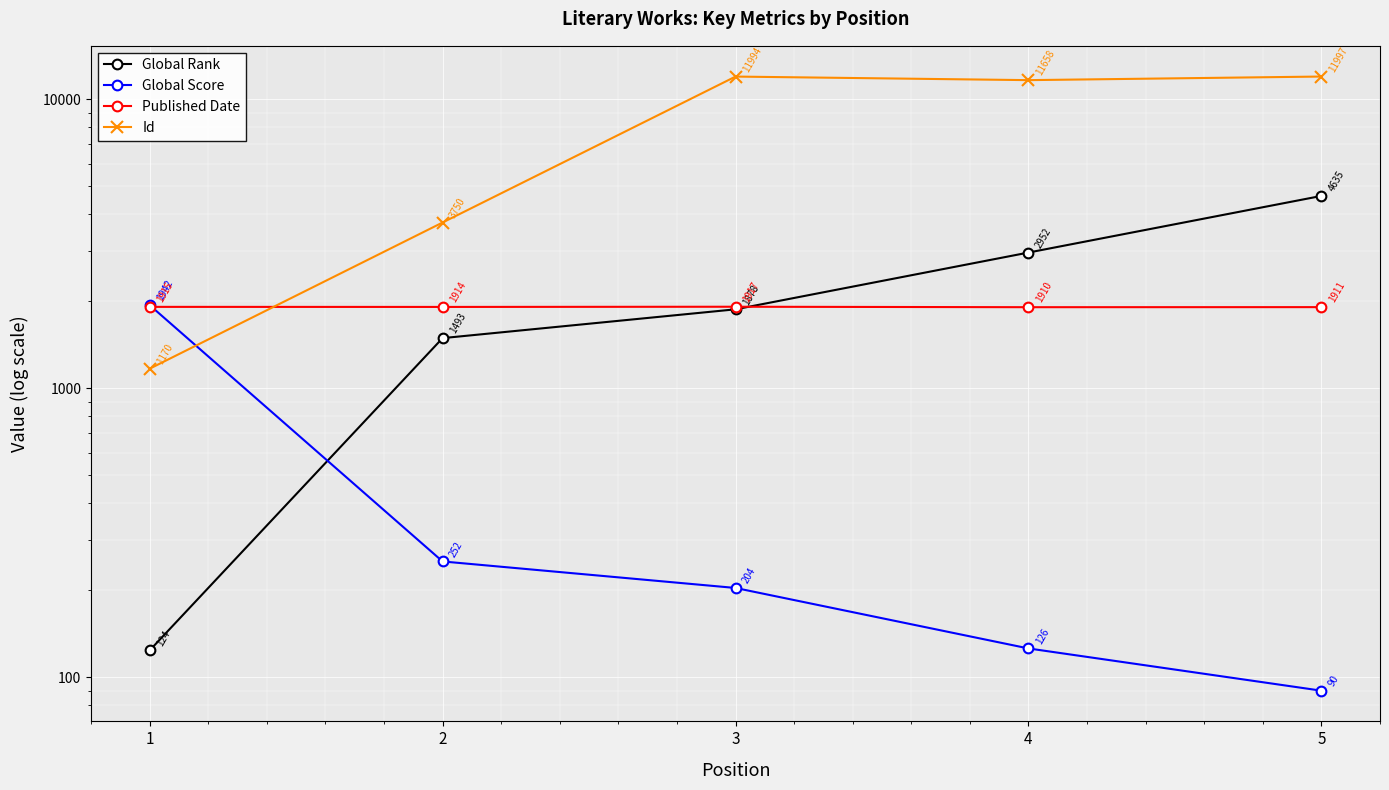

List the labels in order of Published Date value, smallest first.

4, 5, 2, 1, 3